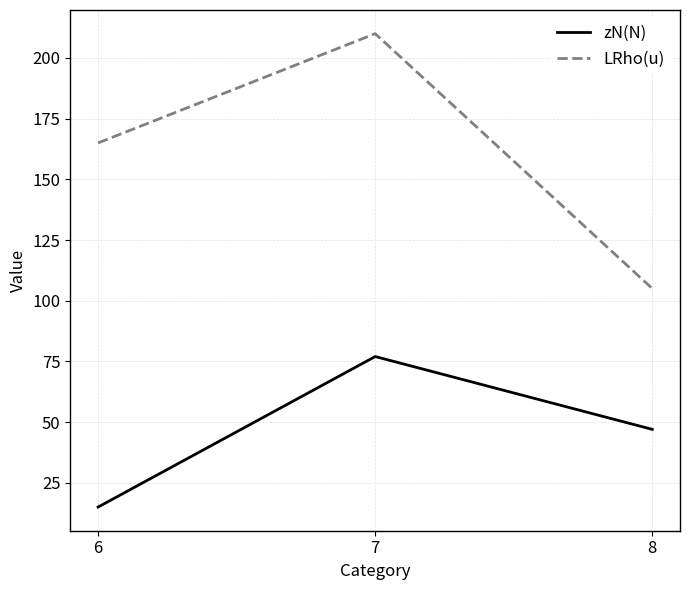

What is the sum of the LRho(u) values at 6 and 8?

270